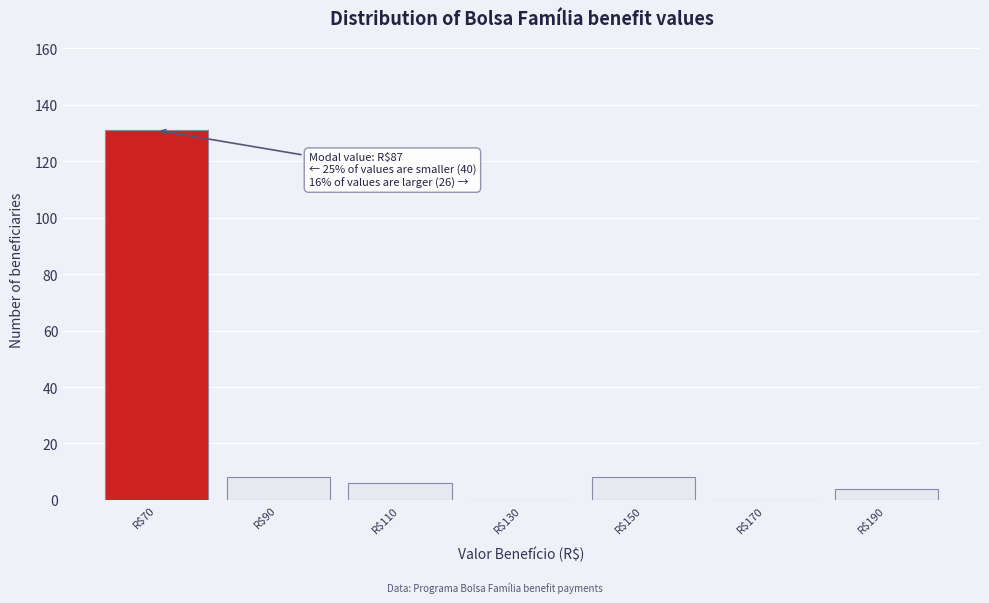

What is the sum of all values?

157